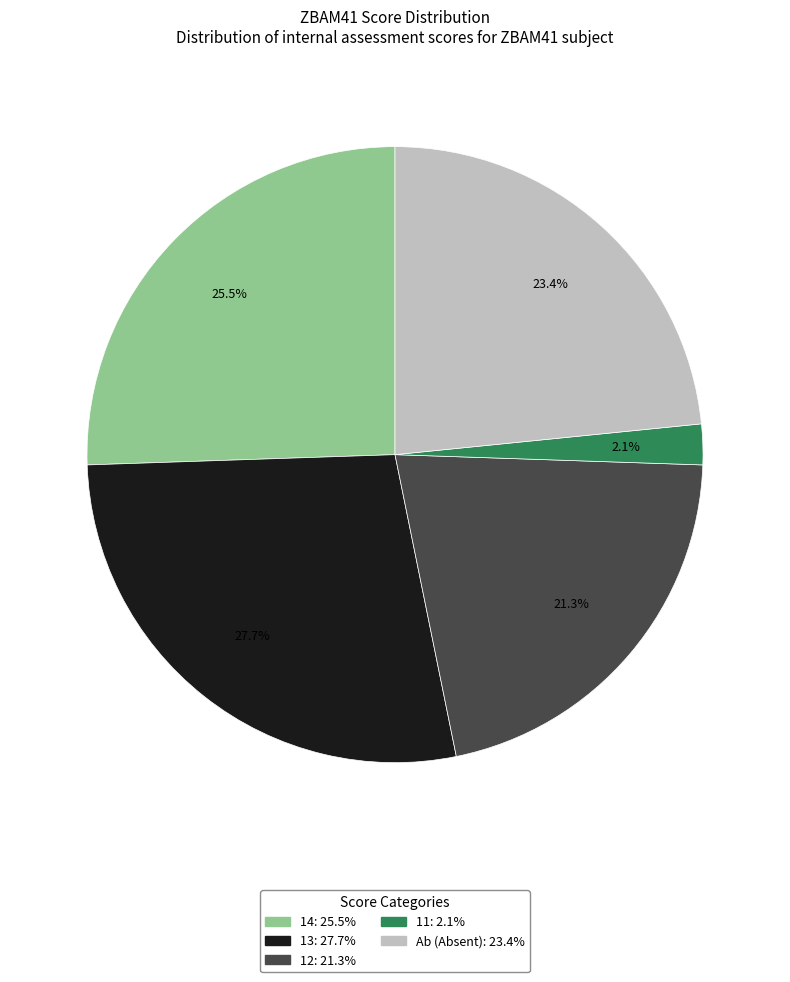

Is there a majority slice in this chart?

No